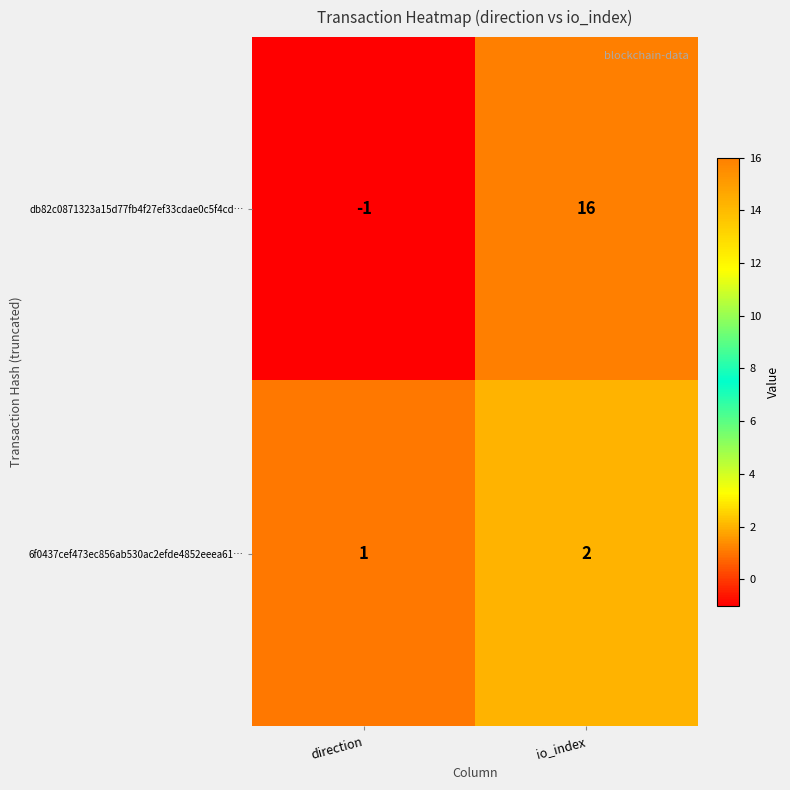

At which category is the sum across all series the highest?

io_index